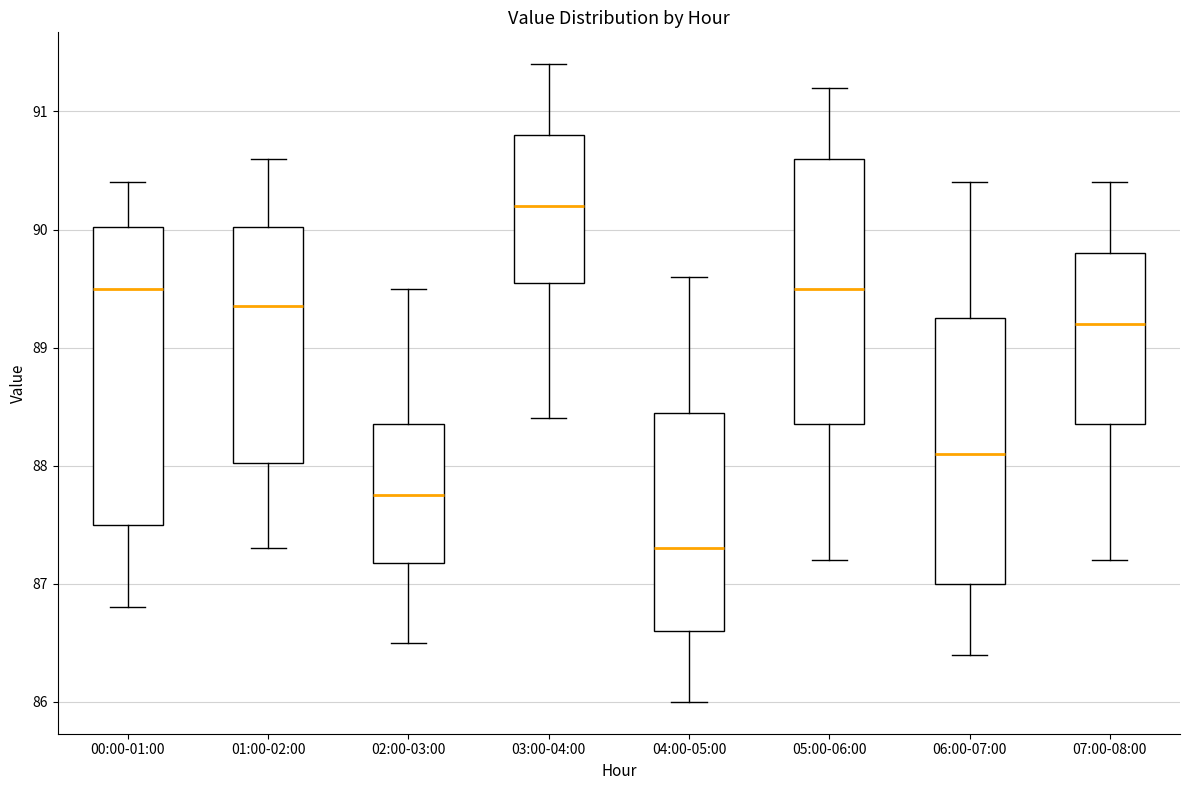

Which box has the highest median line?

03:00-04:00